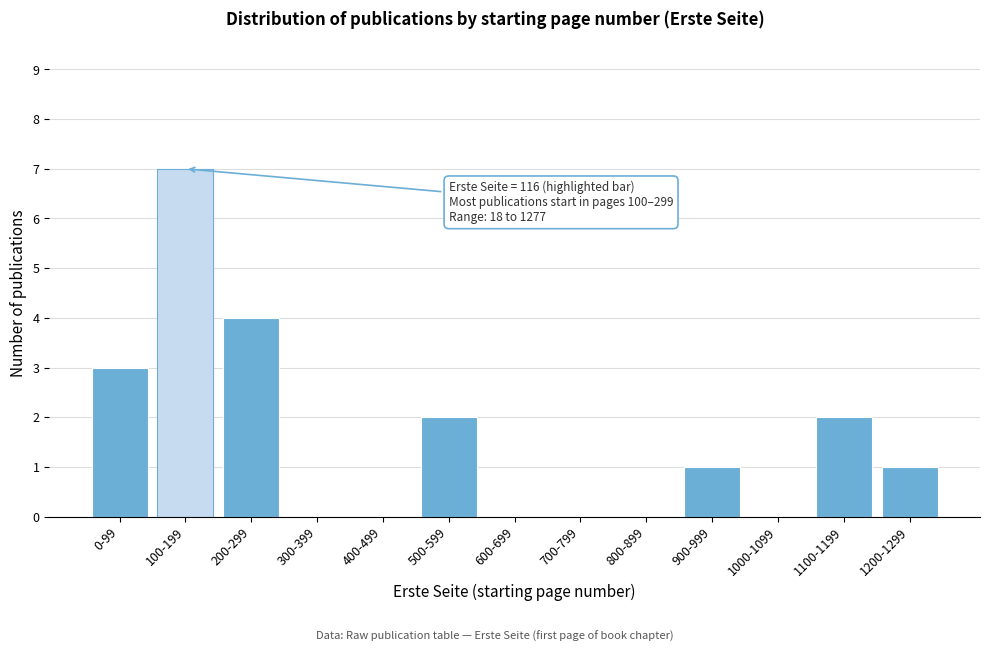

Reading left to right, extract all data points from this chart.

0-99=3	100-199=7	200-299=4	300-399=0	400-499=0	500-599=2	600-699=0	700-799=0	800-899=0	900-999=1	1000-1099=0	1100-1199=2	1200-1299=1